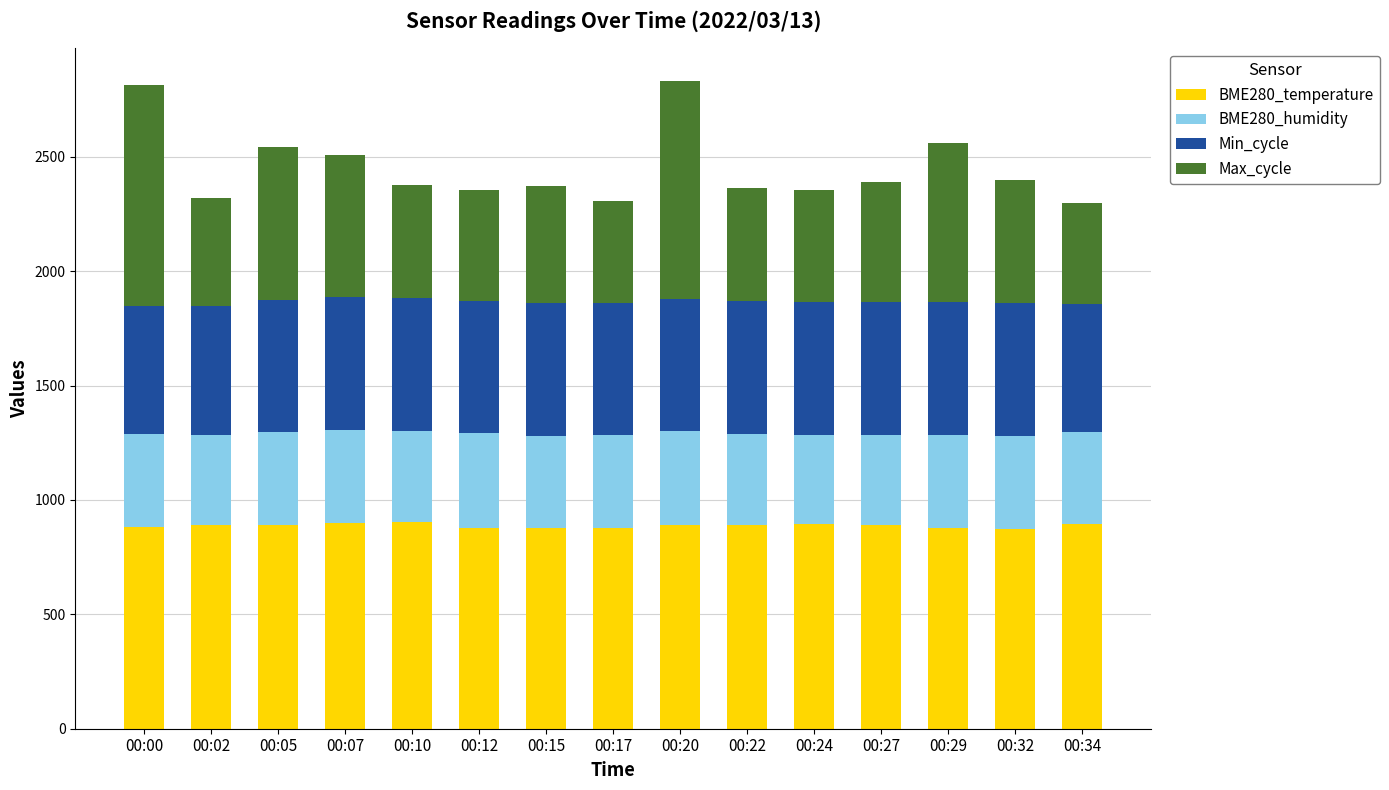

What is the total value across all series at 00:05?

2543.6